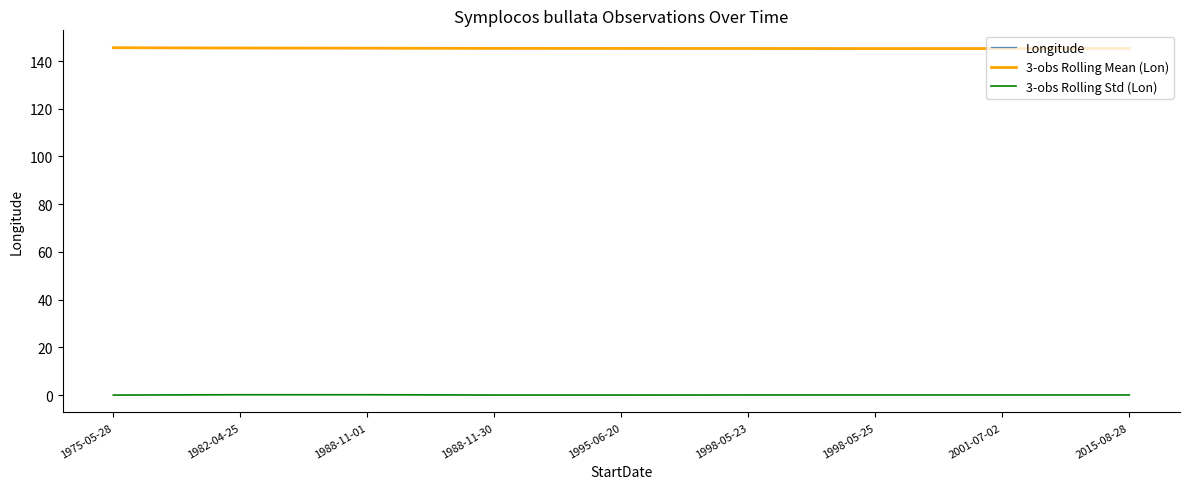

What is the difference between the maximum and minimum values in the 3-obs Rolling Std (Lon) series?

0.1